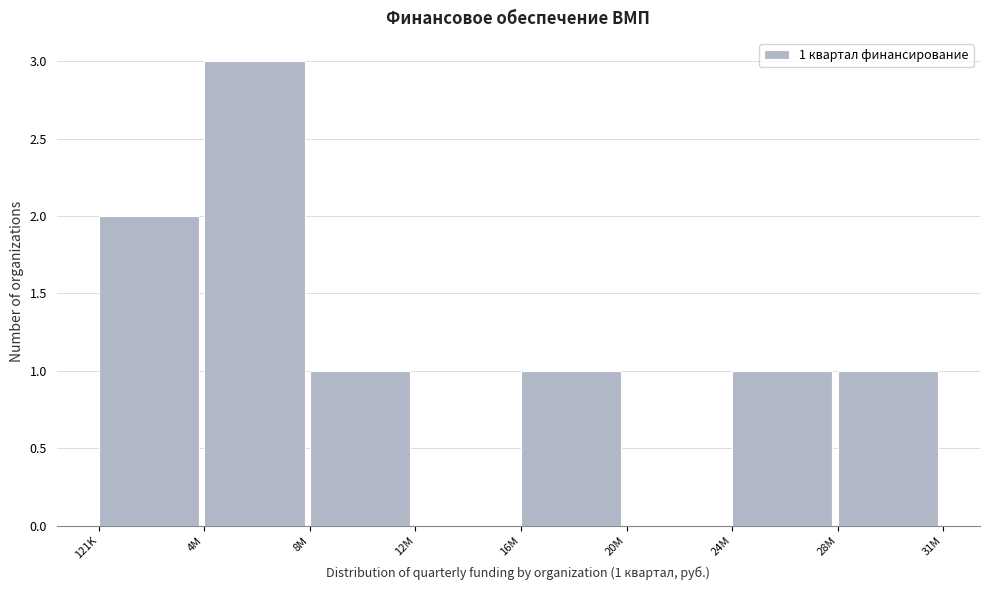

Reading left to right, transcribe all the data shown in this chart.

121K=2	4M=3	8M=1	12M=0	16M=1	20M=0	24M=1	28M=1